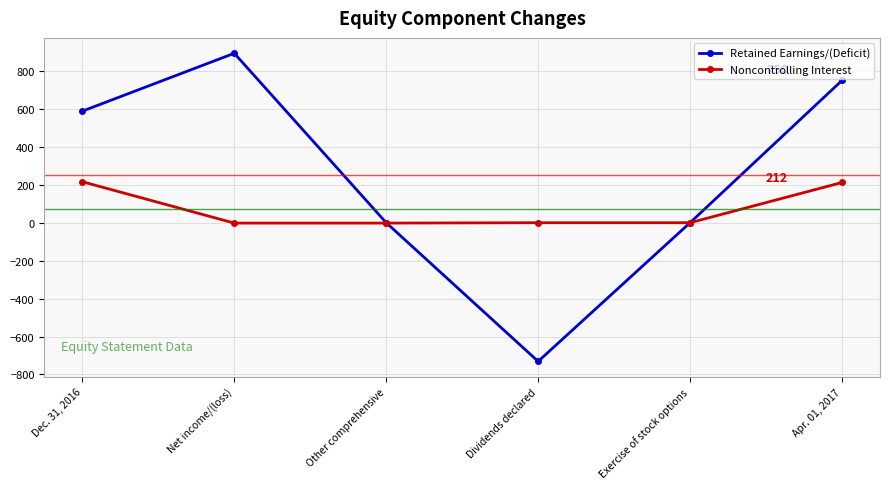

What is the smallest value displayed?

-731